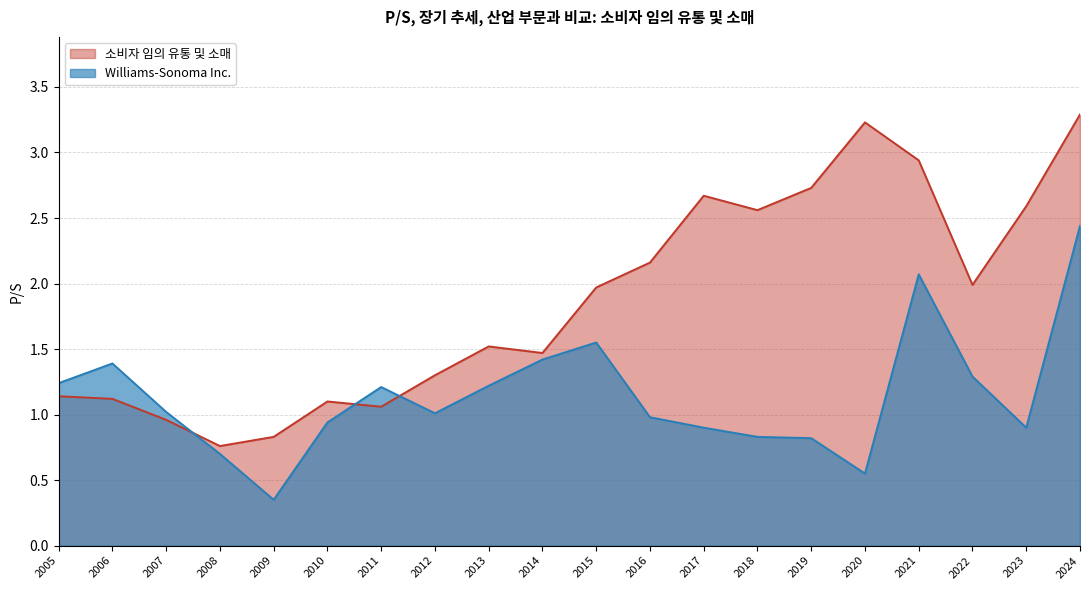

Is the value of Williams-Sonoma Inc. at 2011 greater than the value of 소비자 임의 유통 및 소매 at 2012?

No